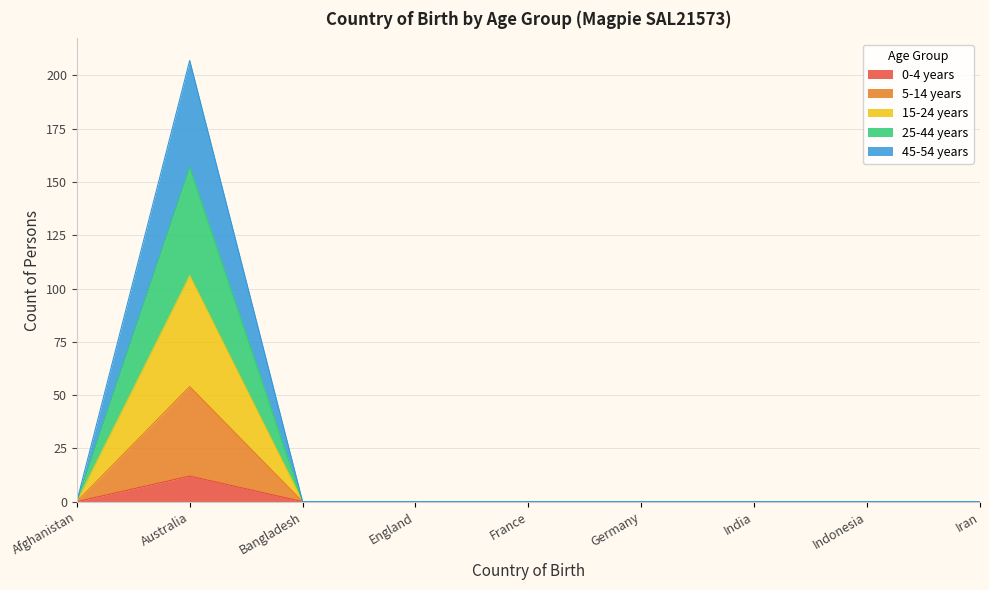

True or false: 0-4 years has a value of 0 at Germany.

True